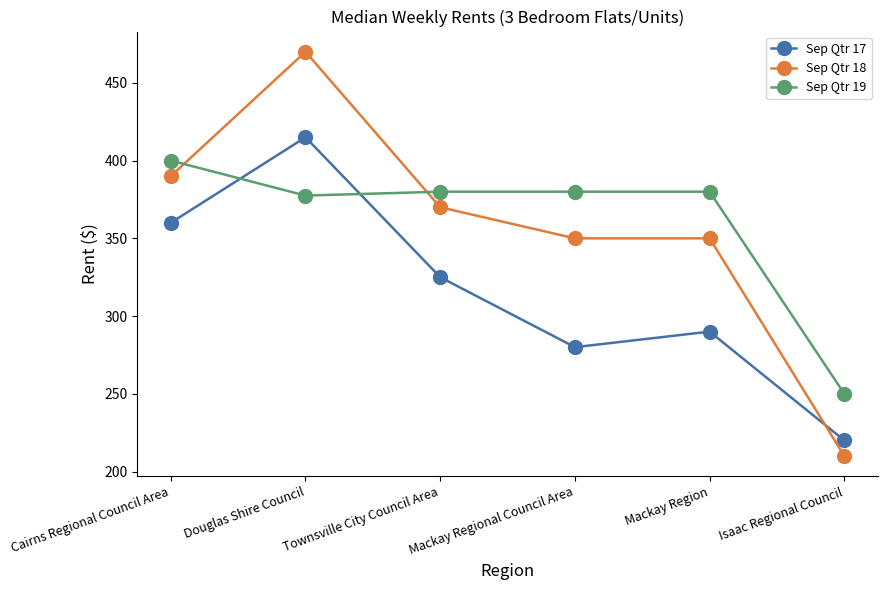

What is the difference between the Sep Qtr 18 values at Cairns Regional Council Area and Mackay Regional Council Area?

40.0